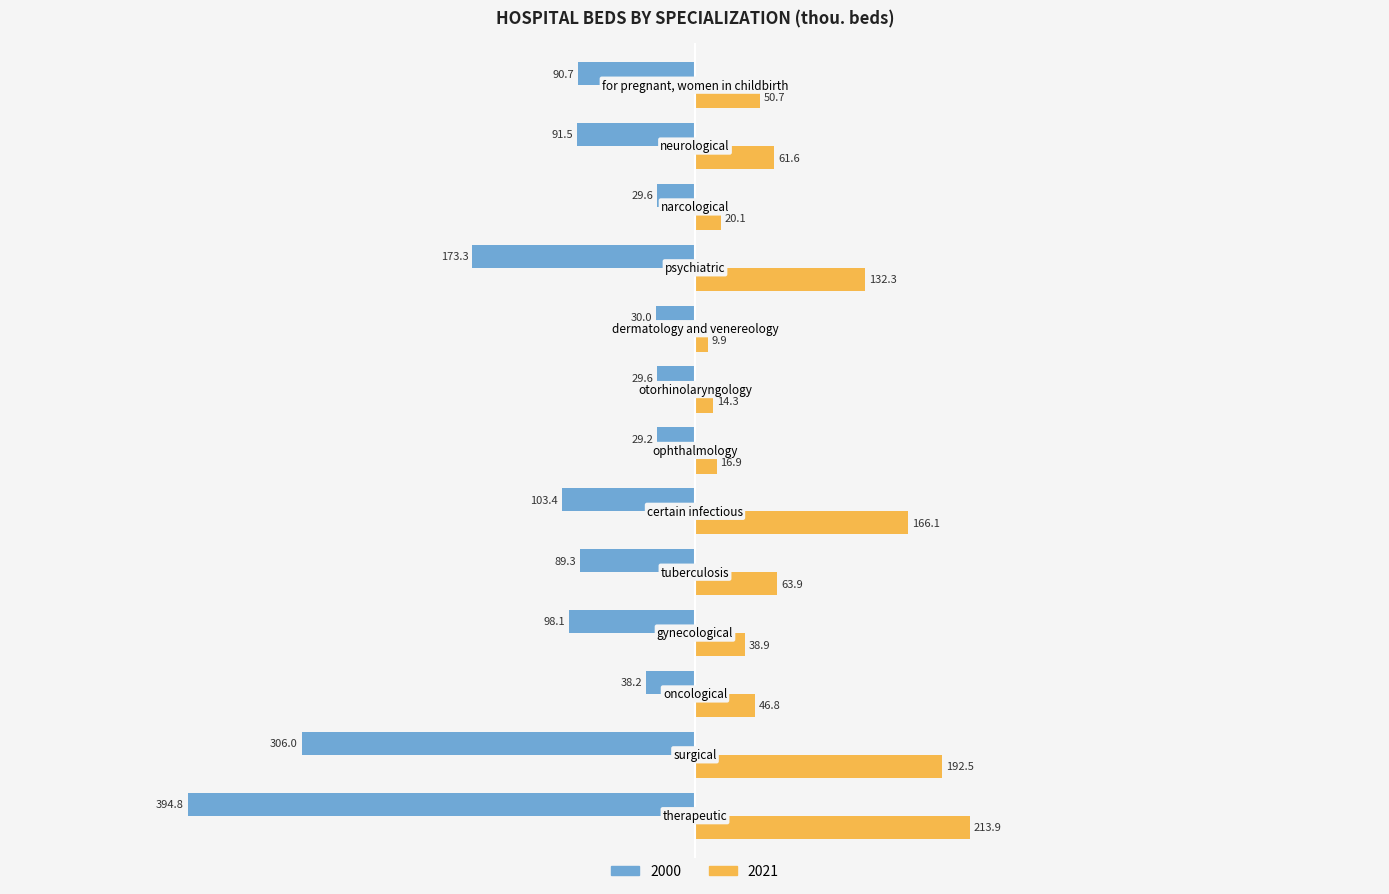

List the series in order of their peak value, highest first.

2021, 2000